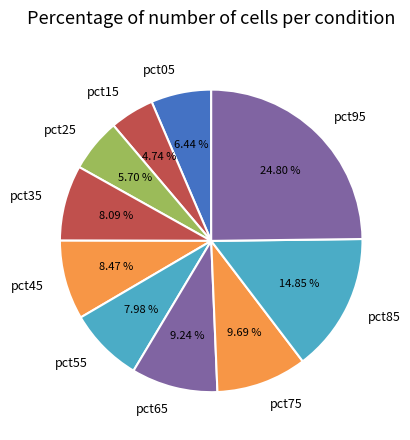

How many segments does this pie chart have?

10